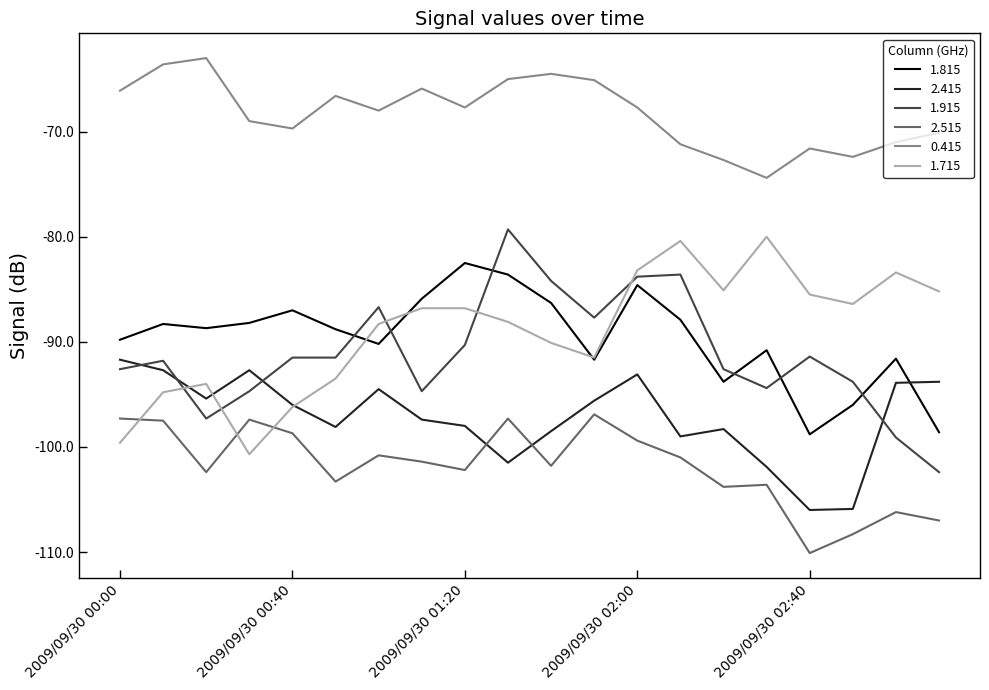

Which series has the largest total across all categories?

0.415